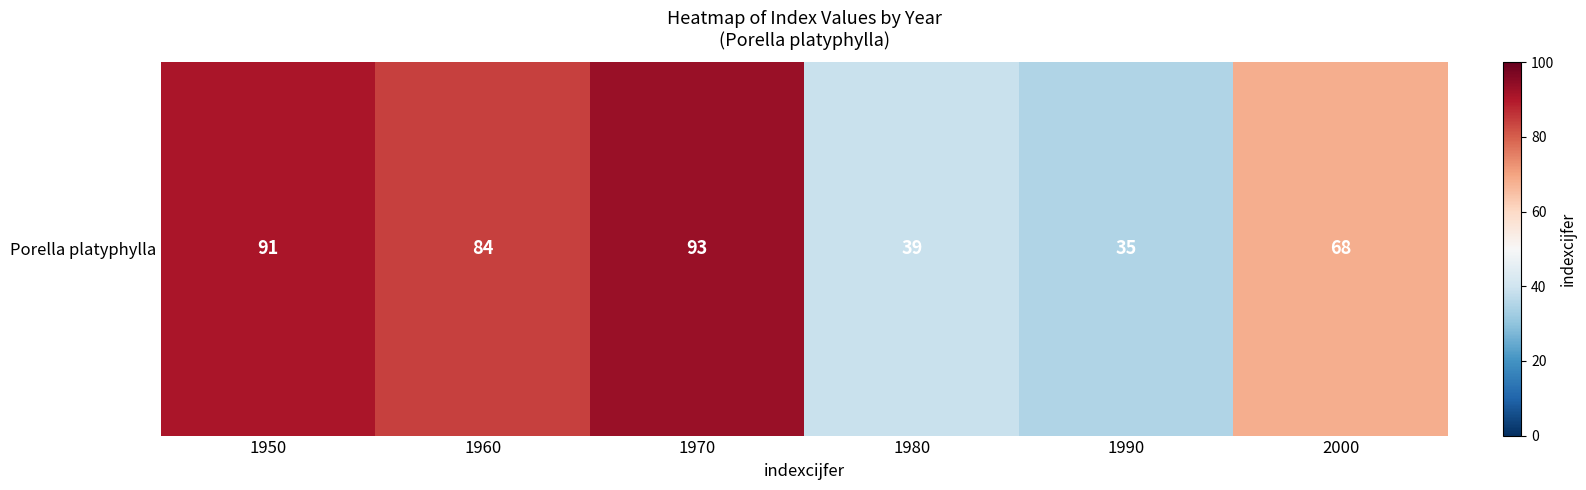

Reading left to right, transcribe all the data shown in this chart.

91	84	93	39	35	68